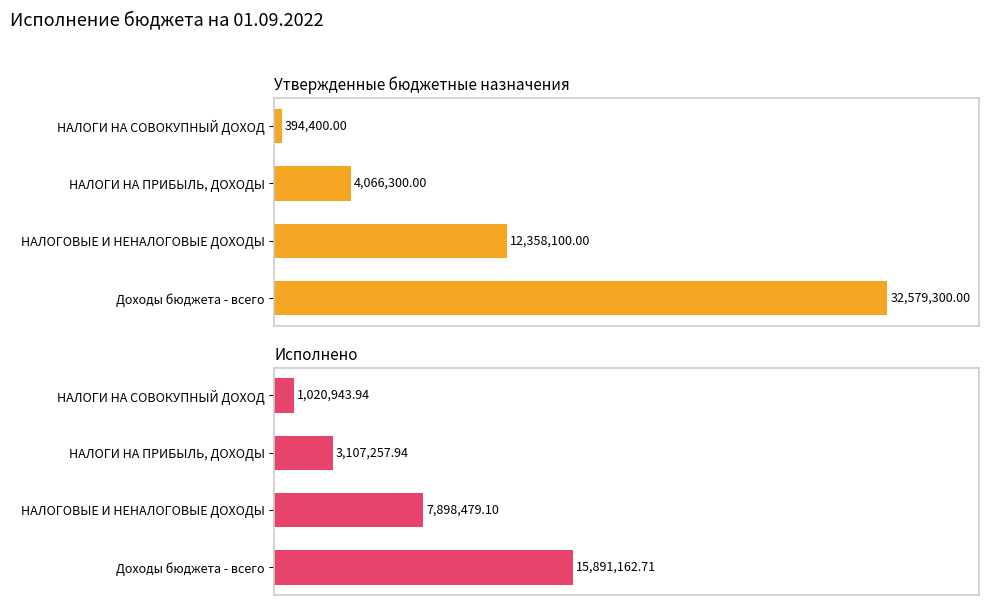

Between Доходы бюджета - всего and НАЛОГИ НА СОВОКУПНЫЙ ДОХОД, which series saw the biggest shift?

Утвержденные бюджетные назначения